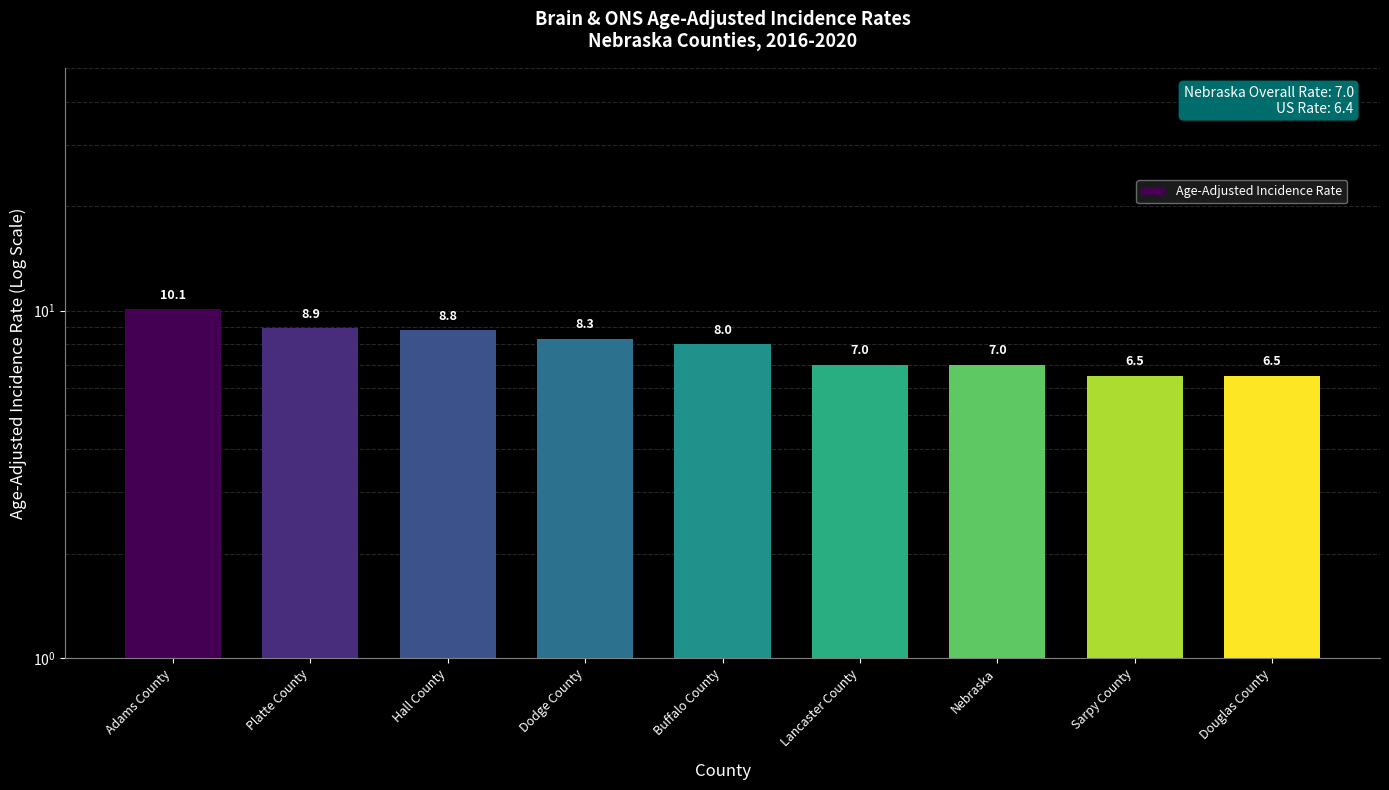

What is the difference between the second highest and minimum values?

2.4